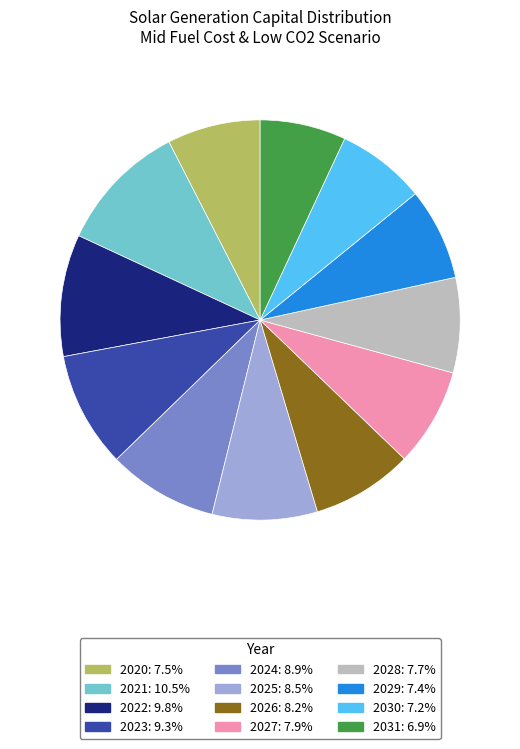

What is the largest slice in the pie chart?

2021